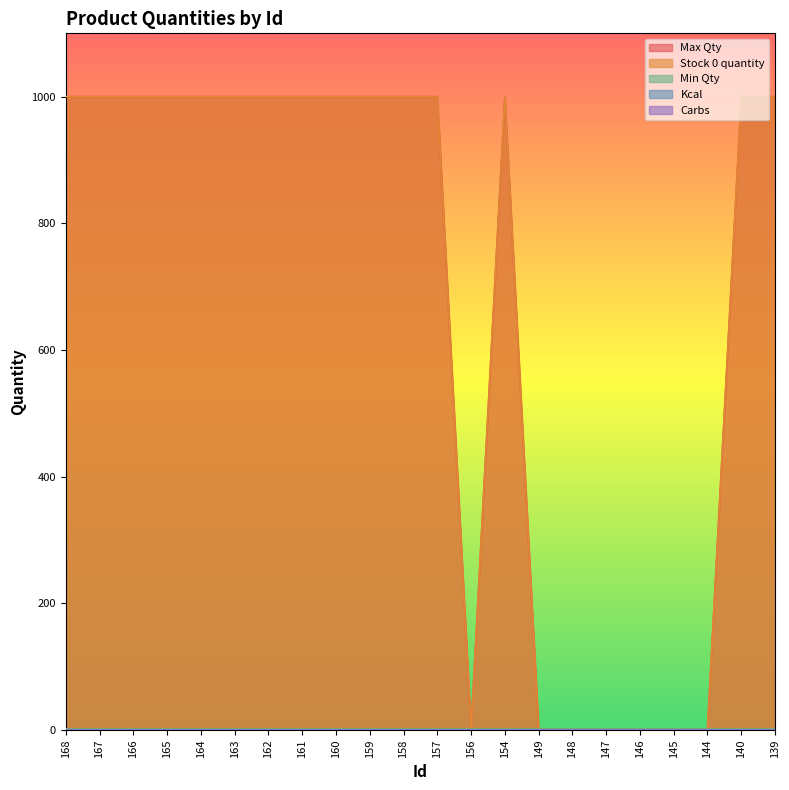

Which has a higher value, 154 or 158?

154